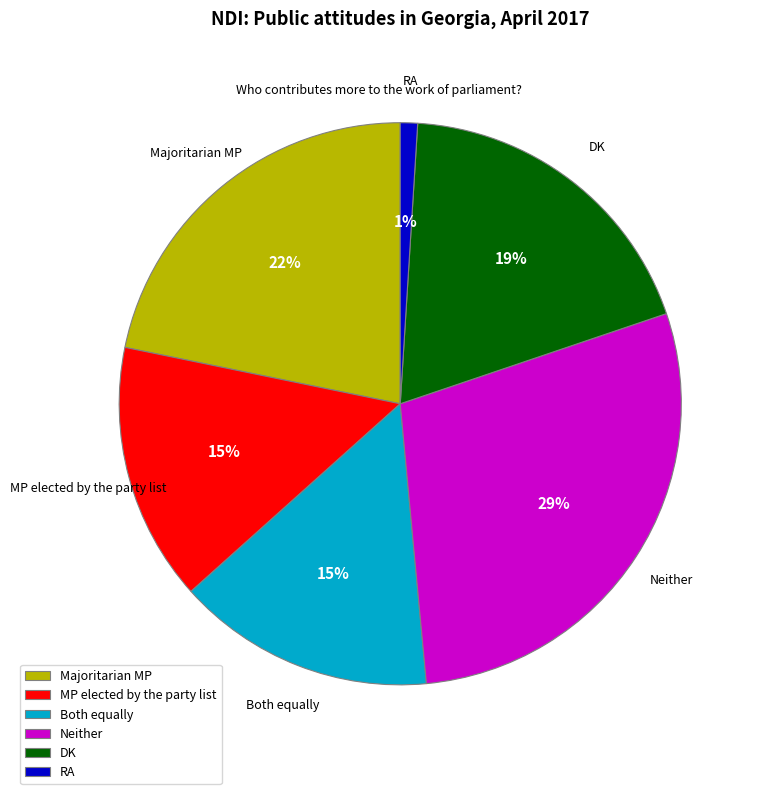

What is the largest slice in the pie chart?

Neither